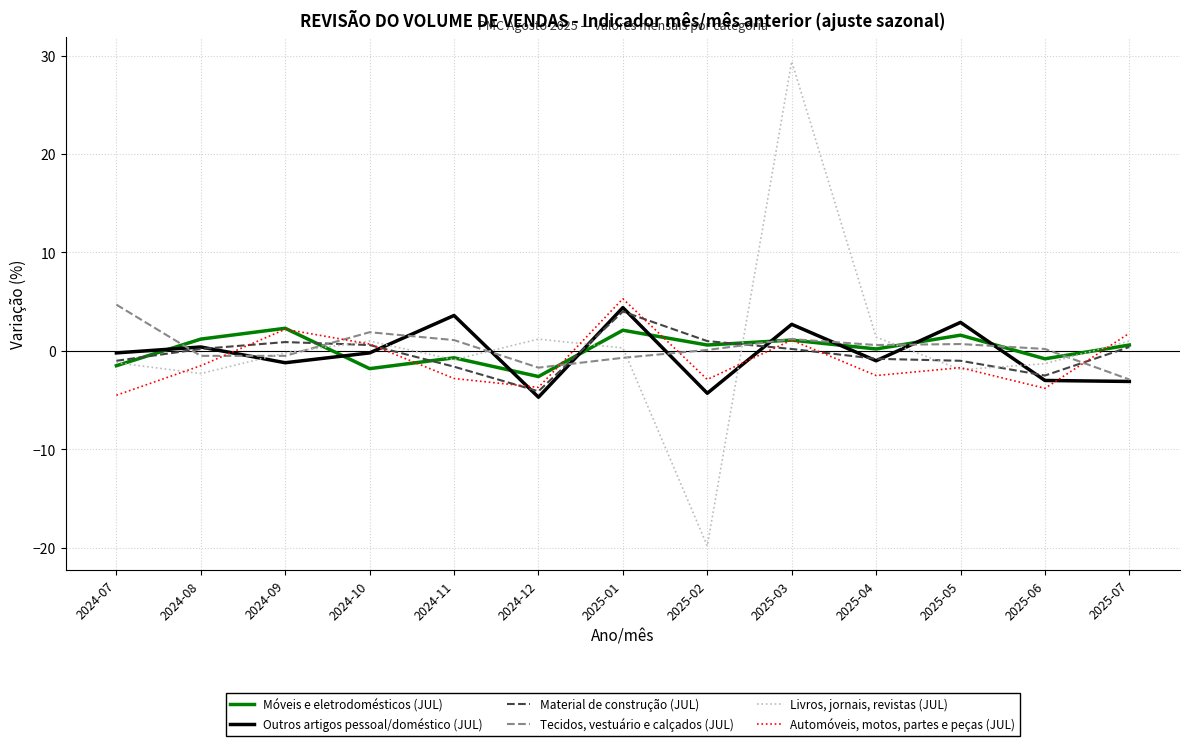

How many interior local peaks does the Automóveis, motos, partes e peças (JUL) series have?

4